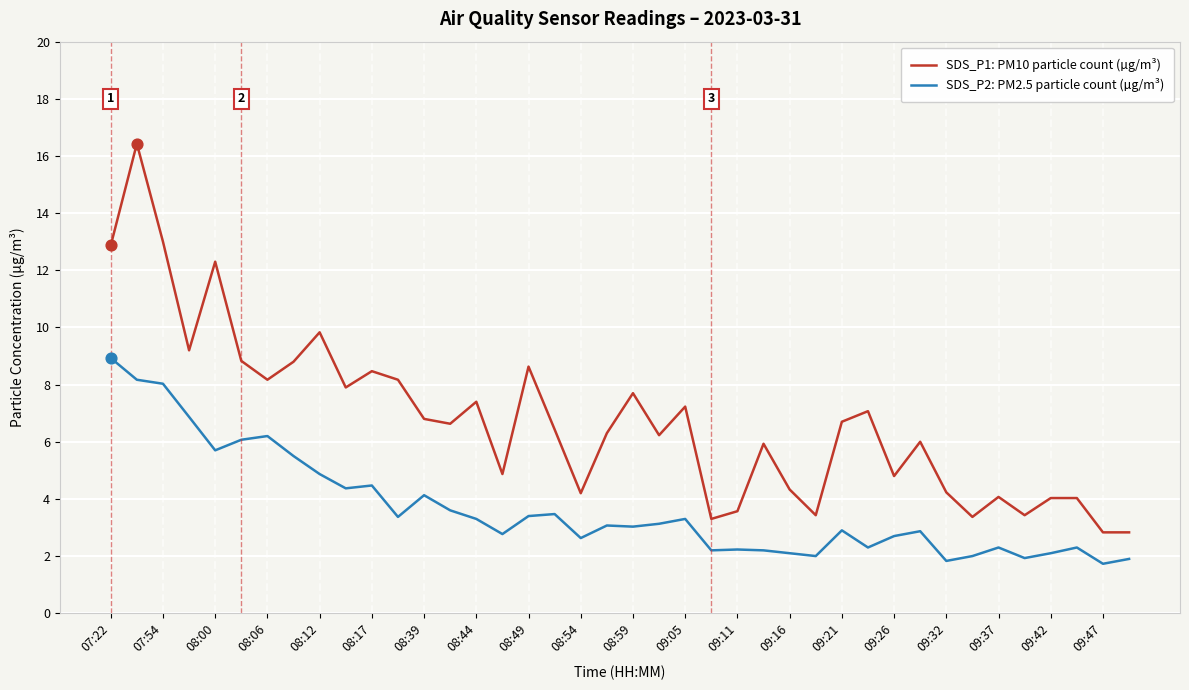

What are all the series names shown in the legend?

SDS_P1: PM10 particle count (µg/m³), SDS_P2: PM2.5 particle count (µg/m³)